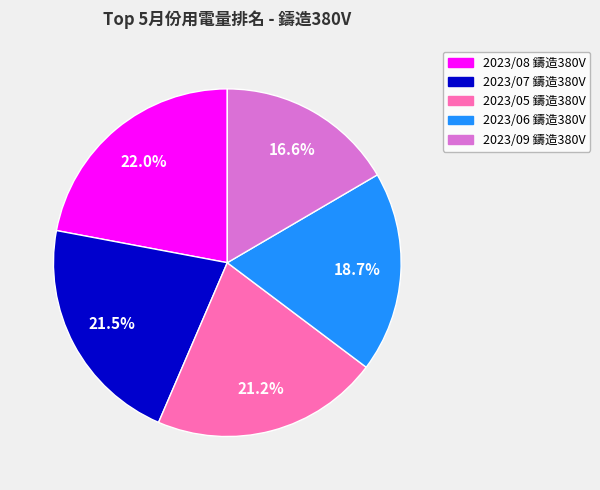

Is 2023/09 鑄造380V the majority of the pie?

No